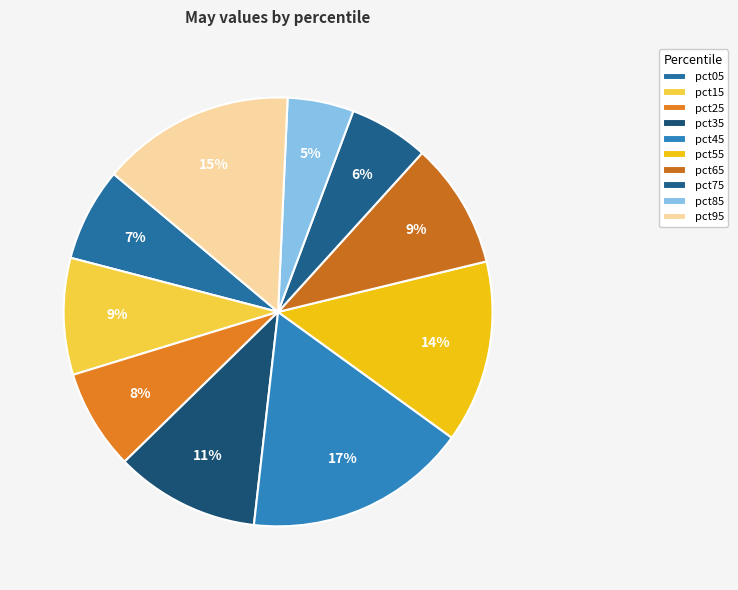

To the nearest percent, what portion does pct55 represent?

14%